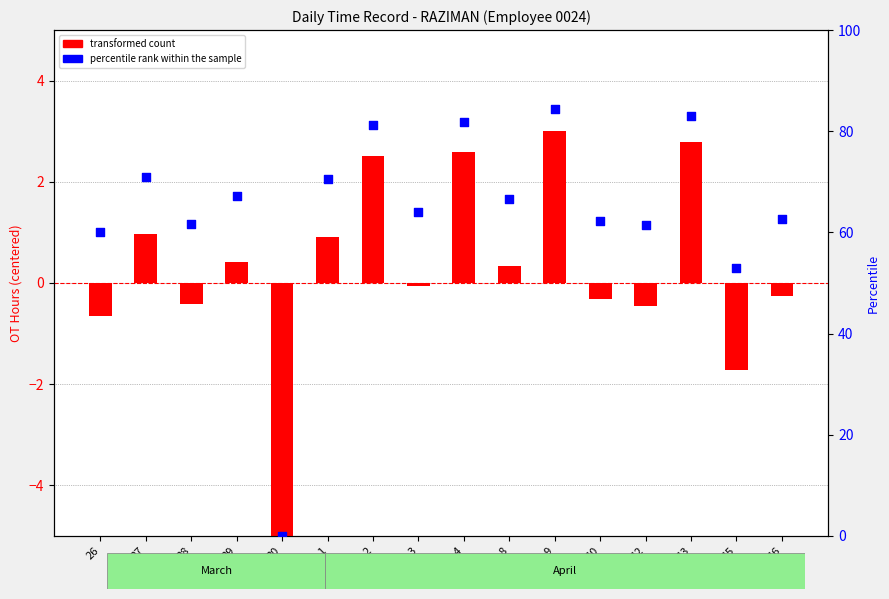

Is the value of transformed count at 2 greater than the value of percentile rank within the sample at 13?

No